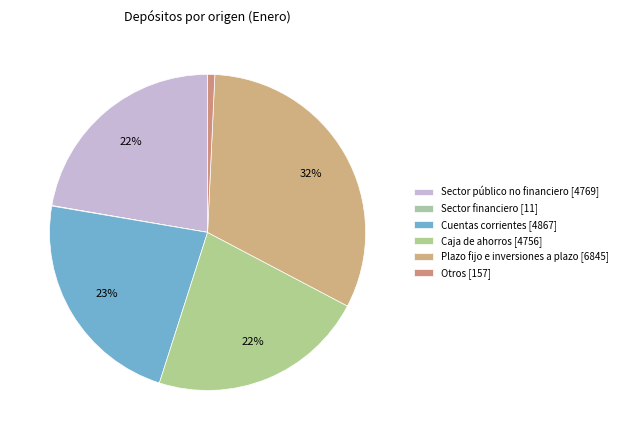

What is the ratio of the value at Sector financiero to the value at Otros?

0.1